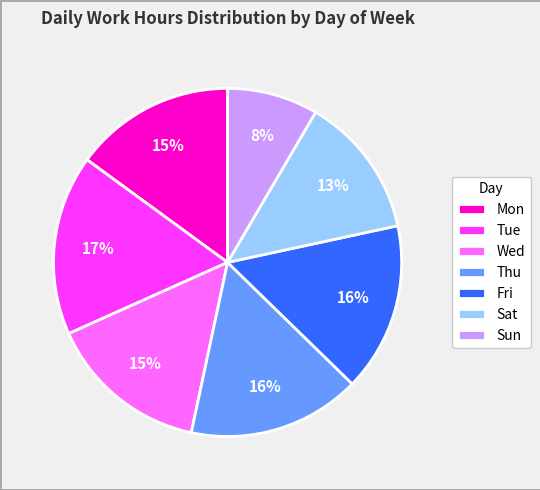

Does any single category account for the majority?

No